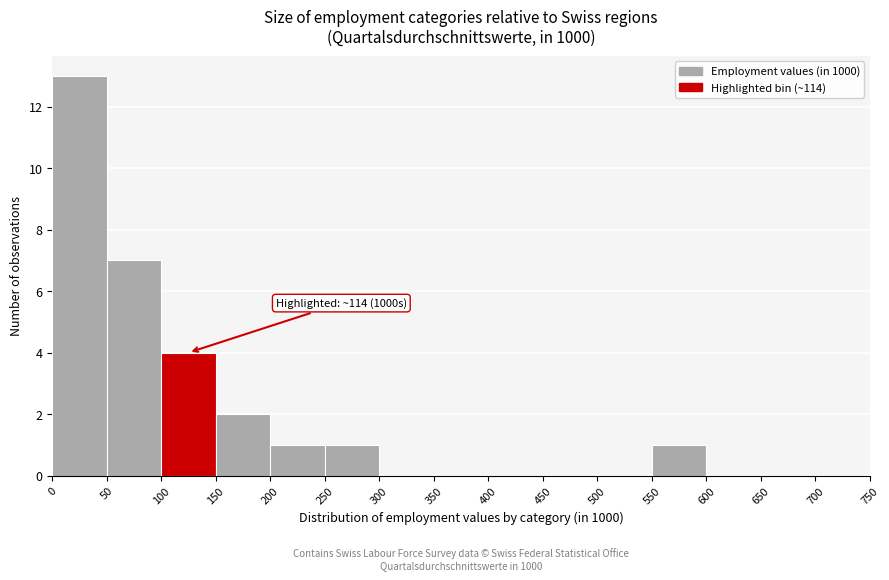

Over which range of the x-axis is the bar tallest?

0 to 50